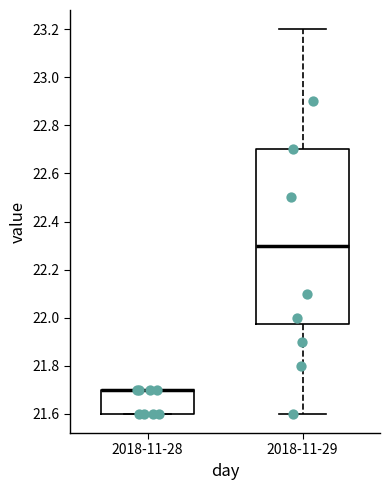

Reading left to right, transcribe this box plot: for each box, give where its median line is, the range the box spans, and where its two whiskers end, as read against the y-axis. The values are not printed on the chart, so give them approximately, as read against the axis.

2018-11-28: median 21.70 (drawn on the box's upper edge), box 21.60 to 21.70, whiskers 21.60 to 21.70
2018-11-29: median 22.30, box 21.98 to 22.70, whiskers 21.60 to 23.20